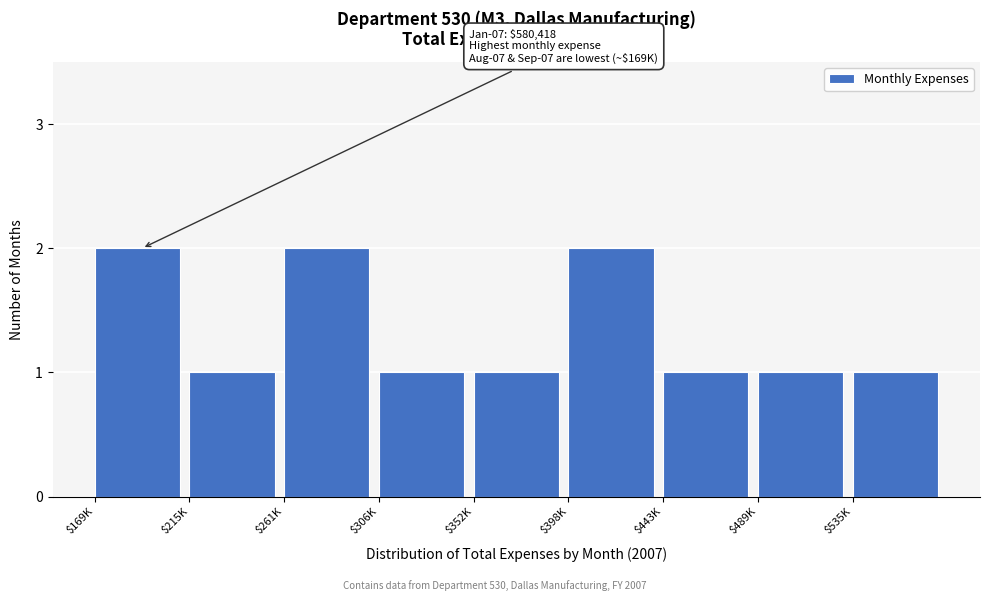

Reading left to right, list all the values displayed in this chart.

2	1	2	1	1	2	1	1	1